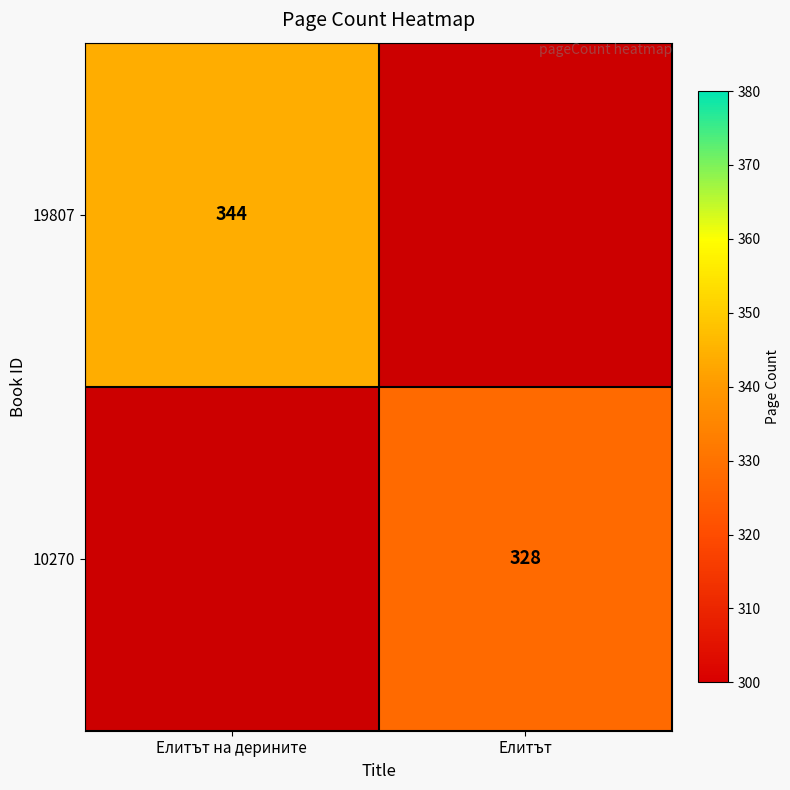

True or false: 19807 has a value of 344 at Елитът на дерините.

True